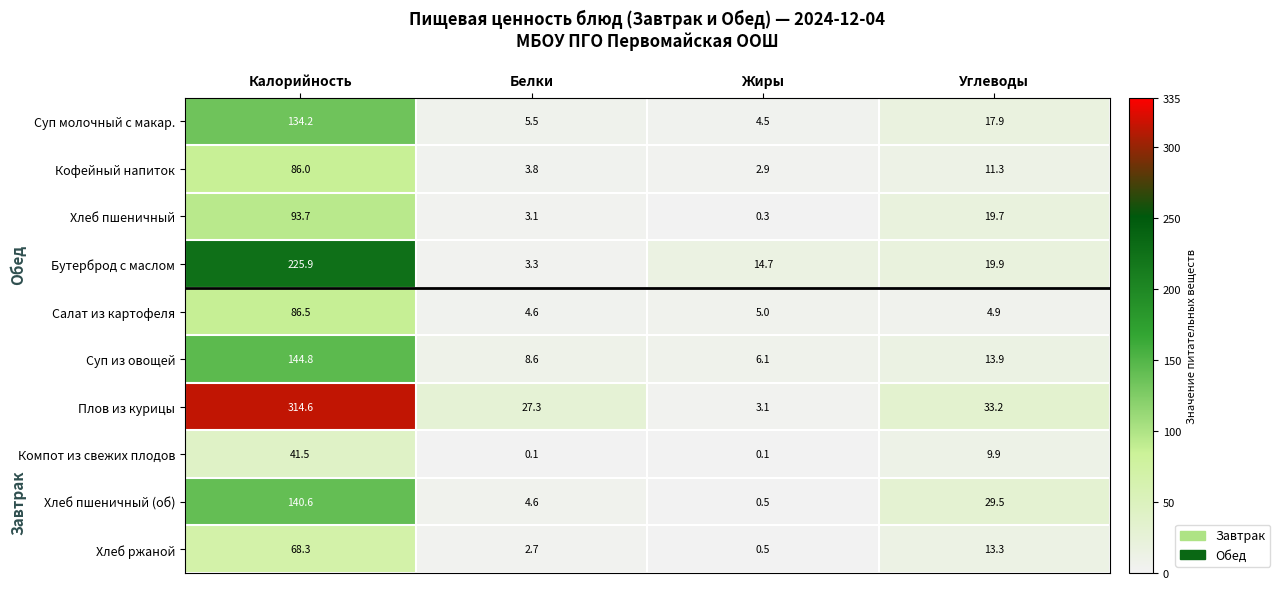

What is the average value of the Кофейный напиток series?

26.0